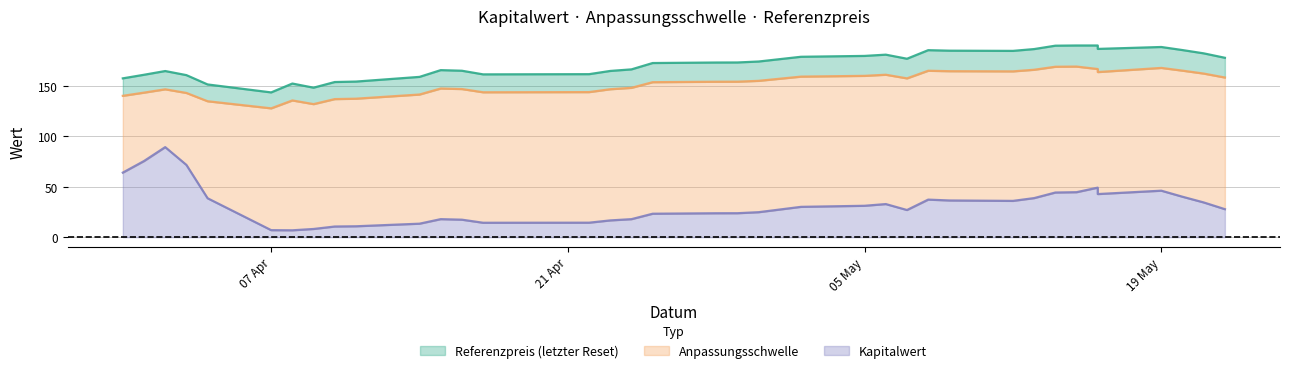

What is the label of the 25th point from the left?

24